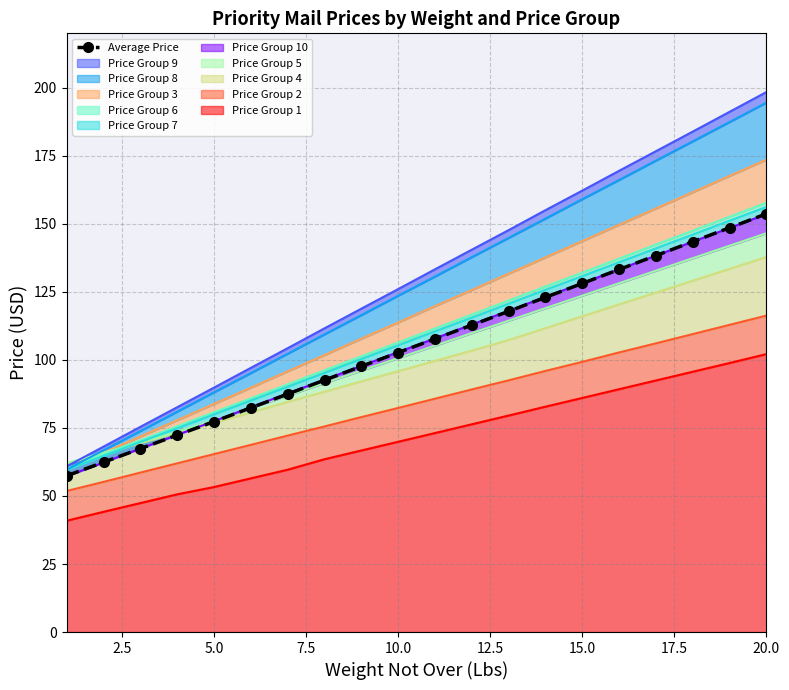

The chart shows a value of 26.6 at 10. True or false?

False